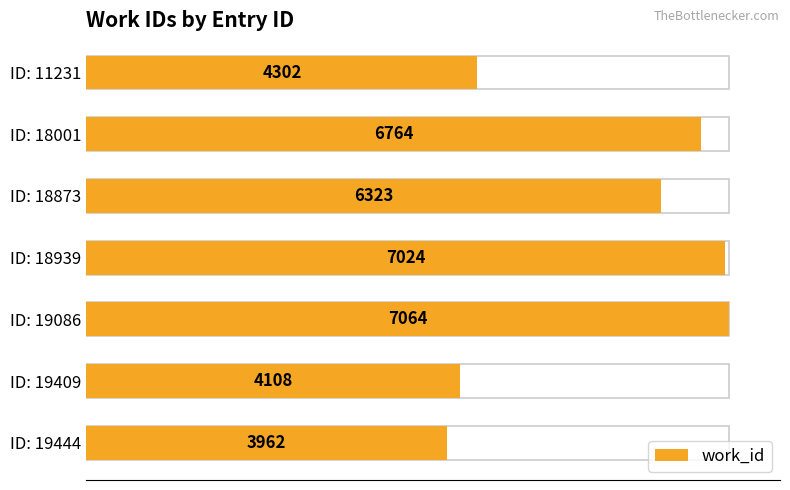

Reading left to right, what are all the values shown in this chart?

4302	6764	6323	7024	7064	4108	3962